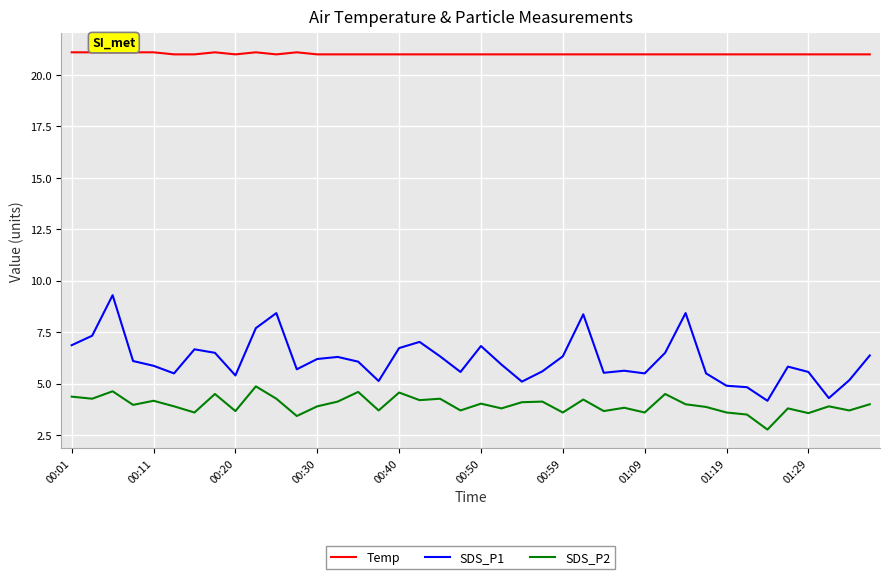

True or false: Temp and SDS_P2 intersect in this chart.

False